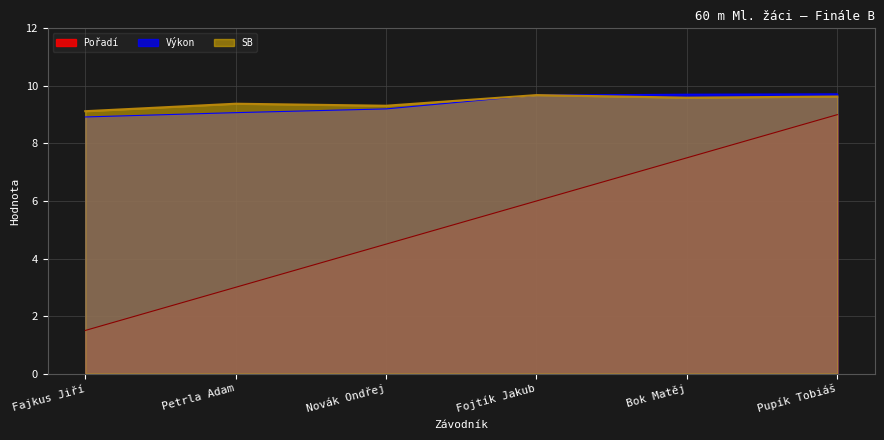

What is the maximum value shown in the chart?

9.7